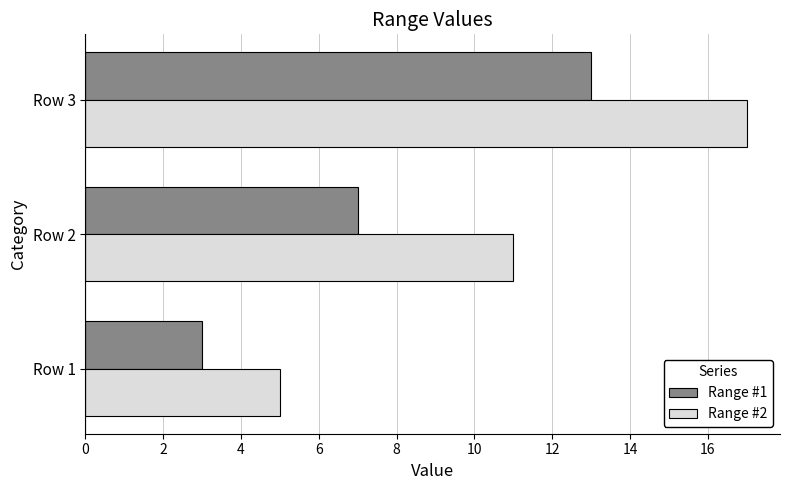

How many series are shown in this chart?

2